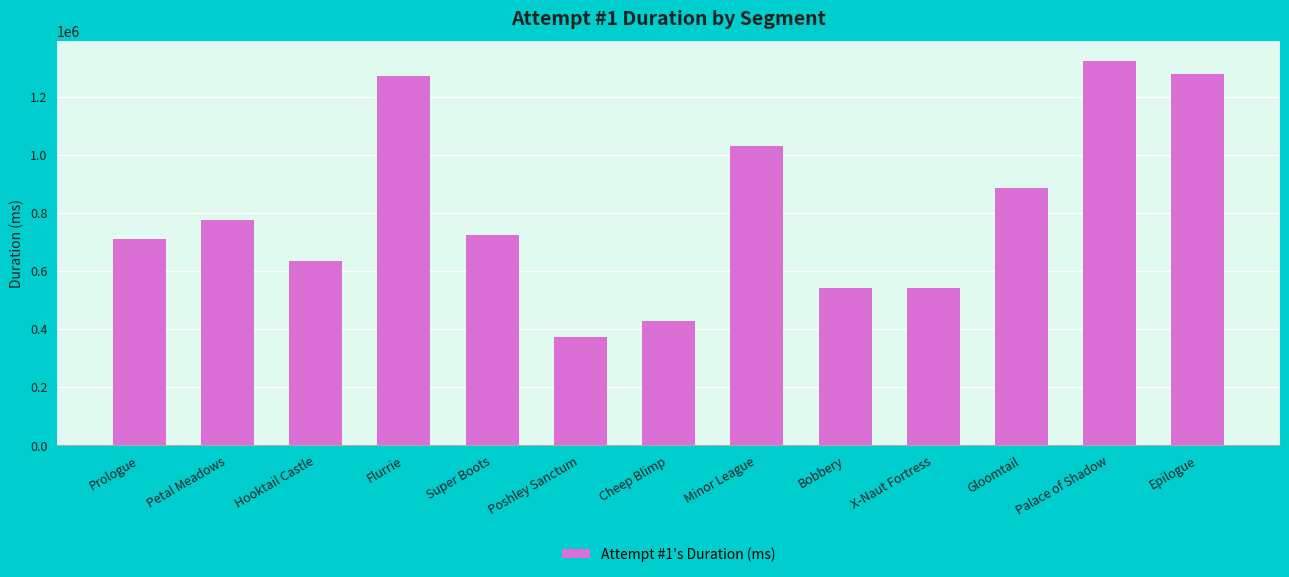

Between Hooktail Castle and Petal Meadows, which is larger?

Petal Meadows